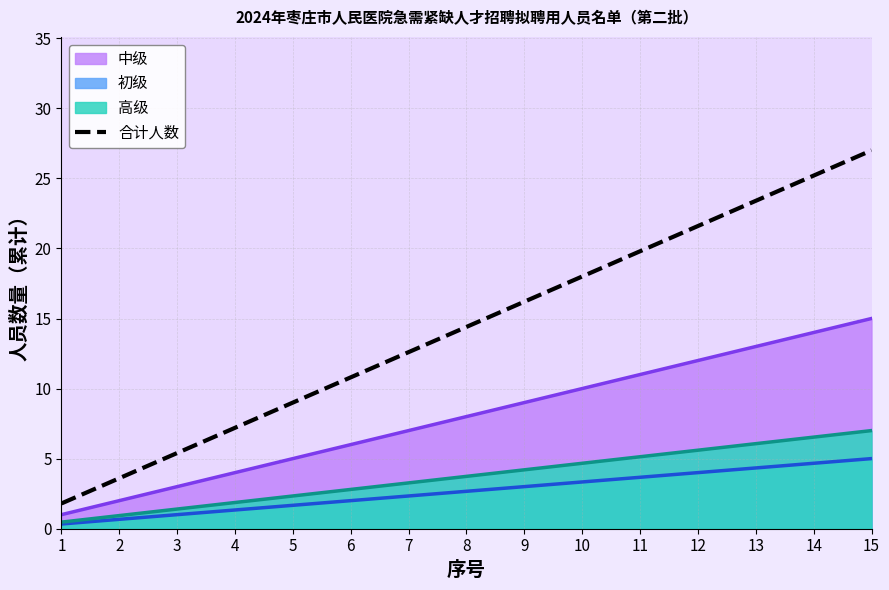

True or false: the data shows 5.8 at 8.

False